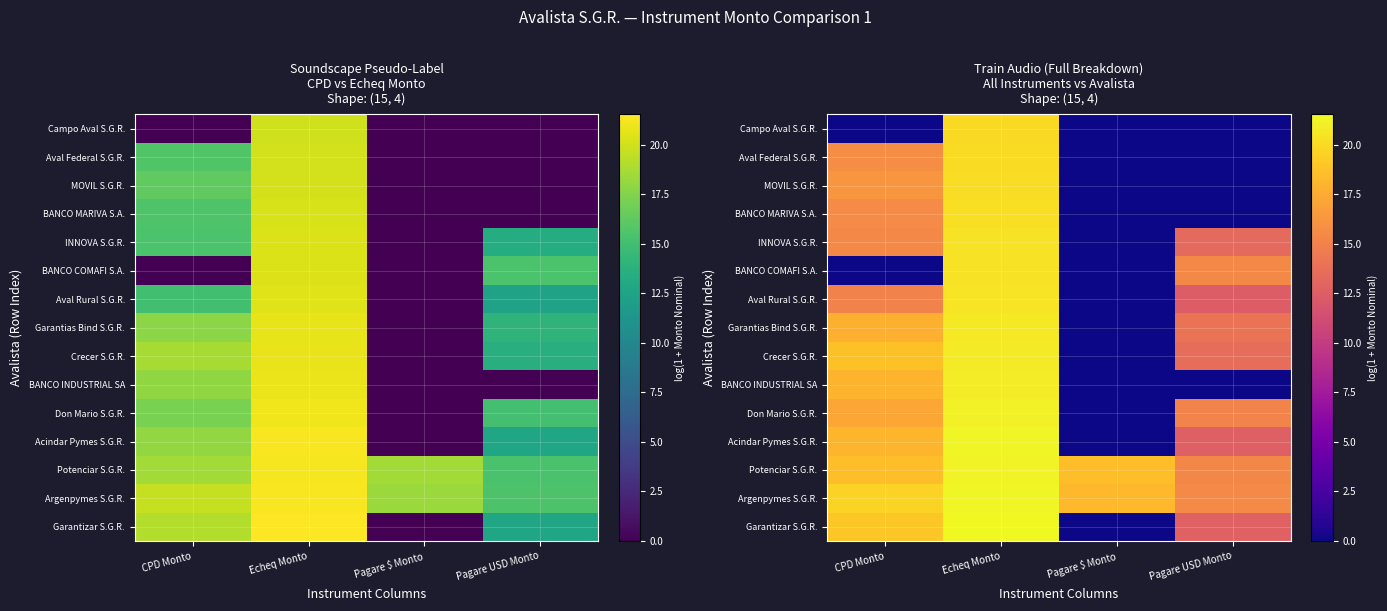

Which series has the widest spread of values?

Garantizar S.G.R.